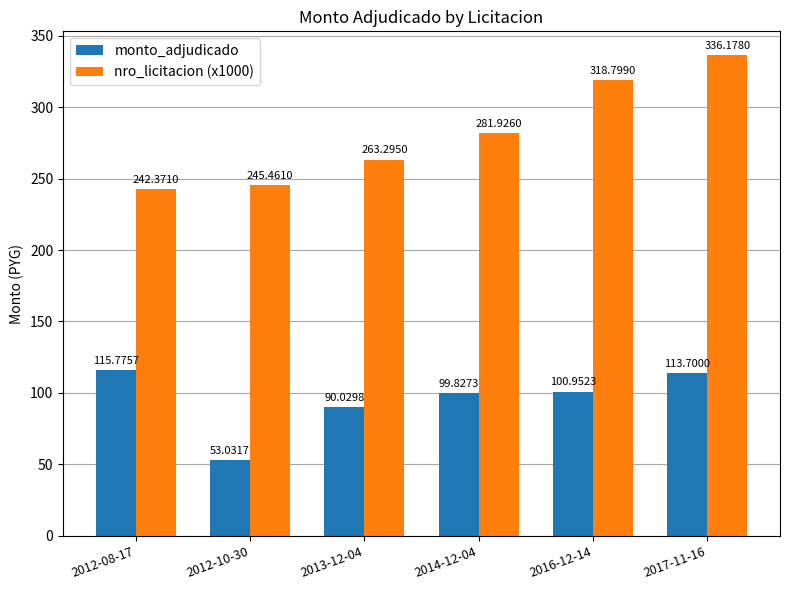

What is the sum of the nro_licitacion (x1000) values at 2013-12-04 and 2016-12-14?

582.1